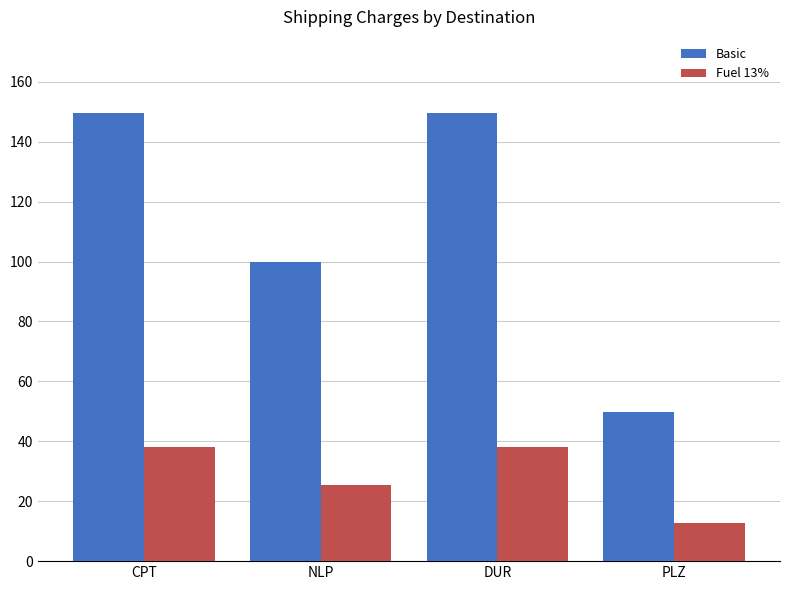

How many values in the Fuel 13% series are below 38?

2